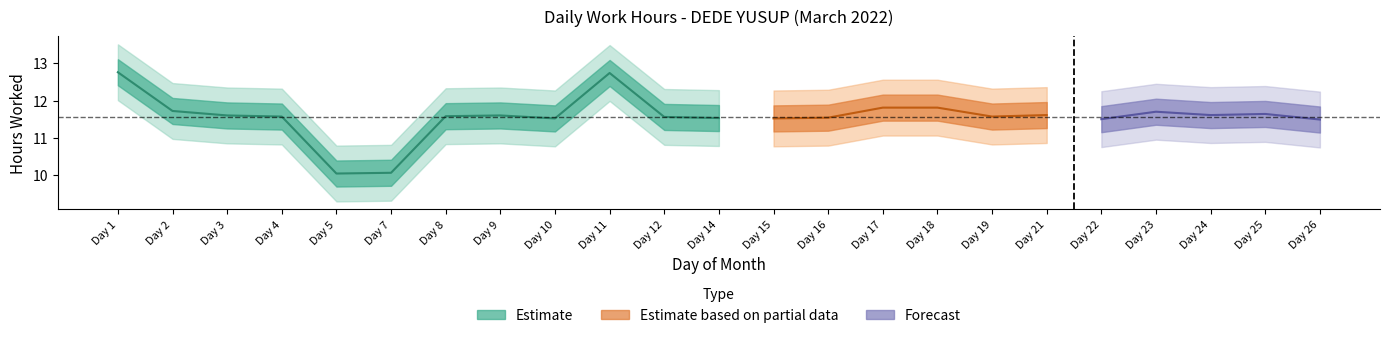

Count the number of categories in the chart.

23